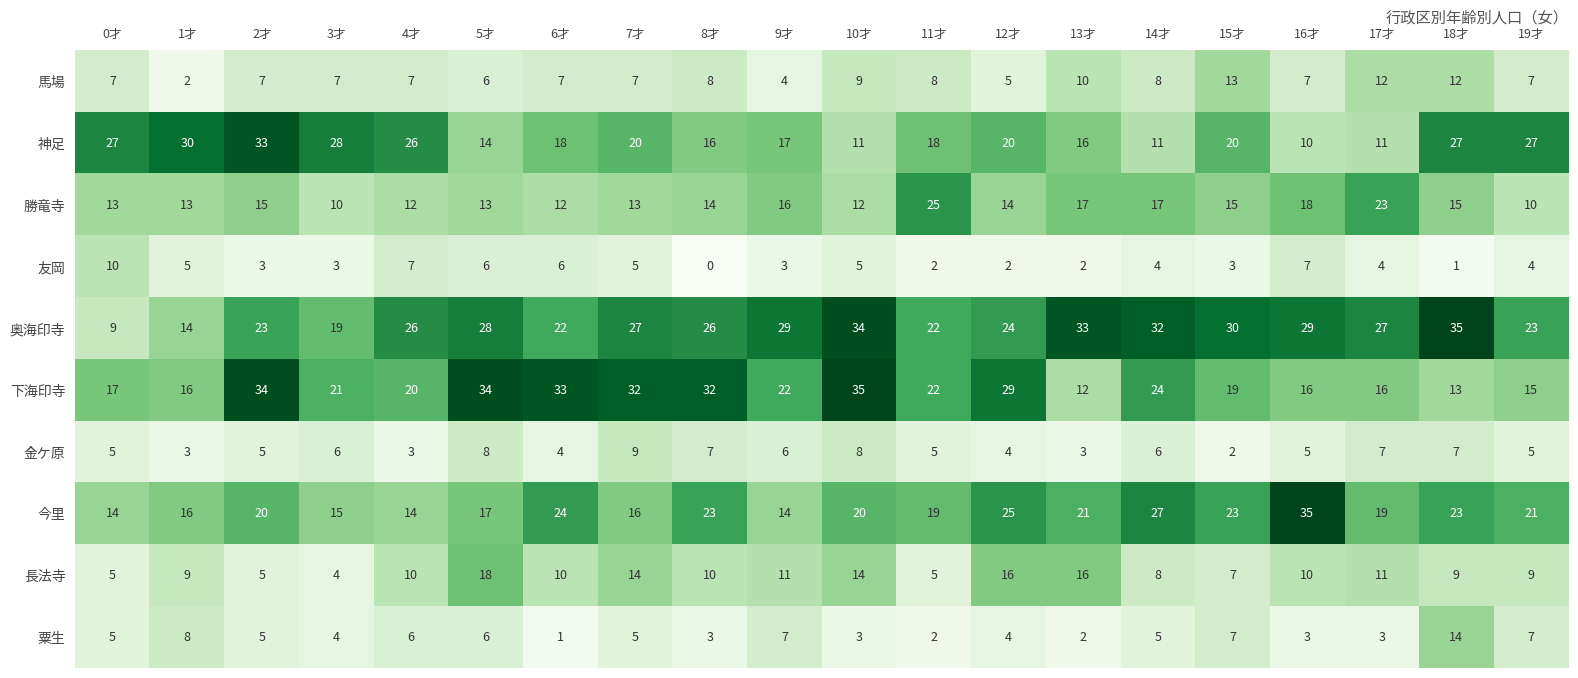

How many series are shown in this chart?

10